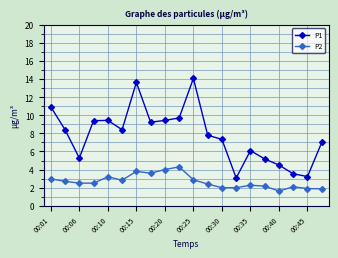

Which series has the largest range (max minus min)?

P1